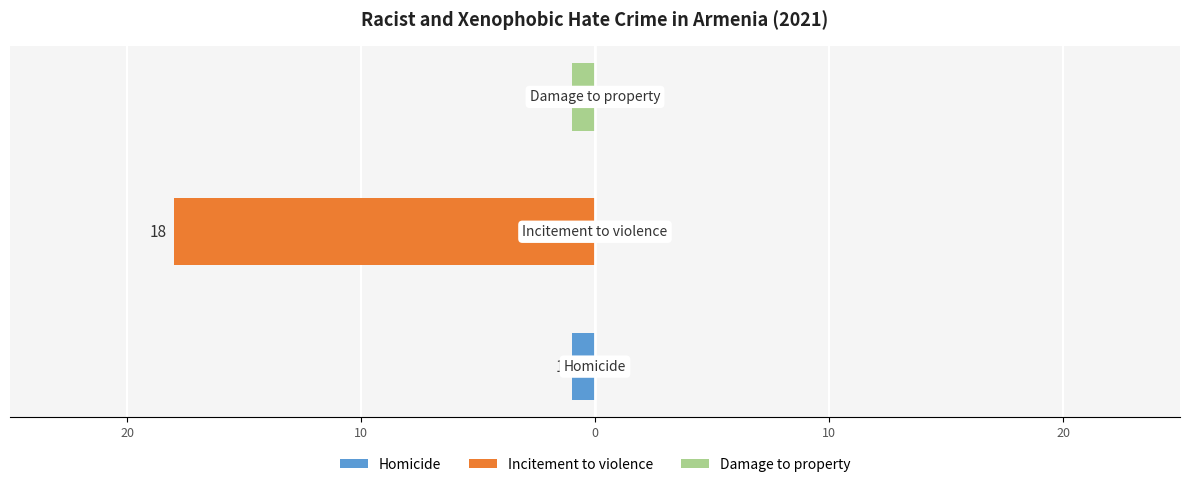

Count the number of categories in the chart.

3